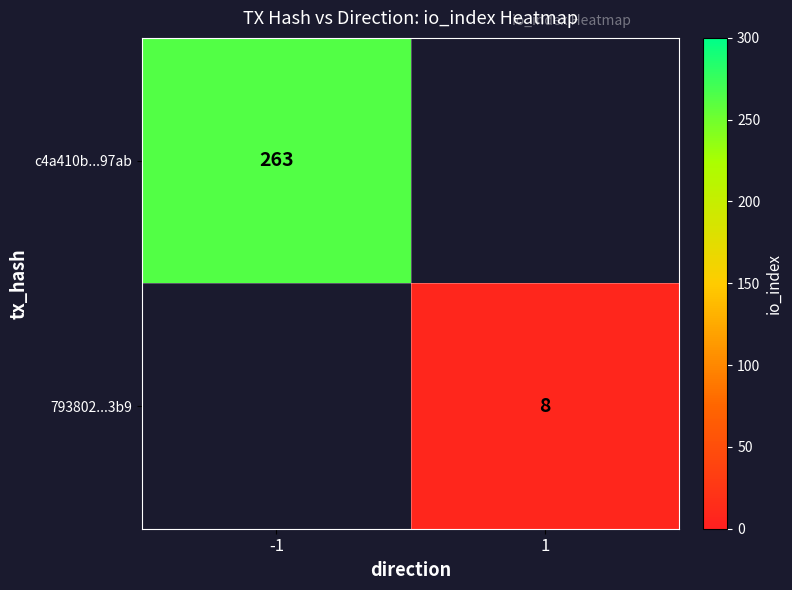

The c4a410b...97ab series shows 263 at -1. True or false?

True